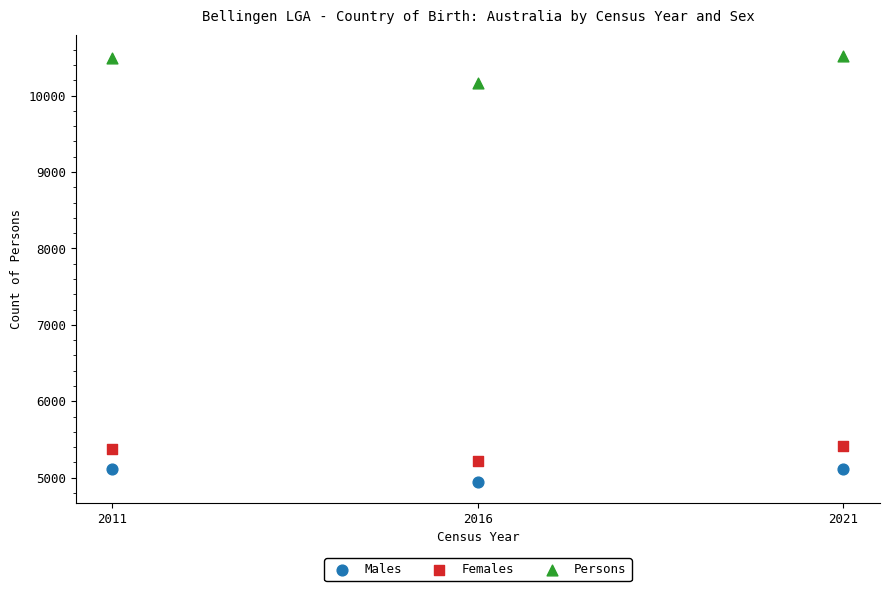

Which series has the largest Y range (max minus min)?

Persons